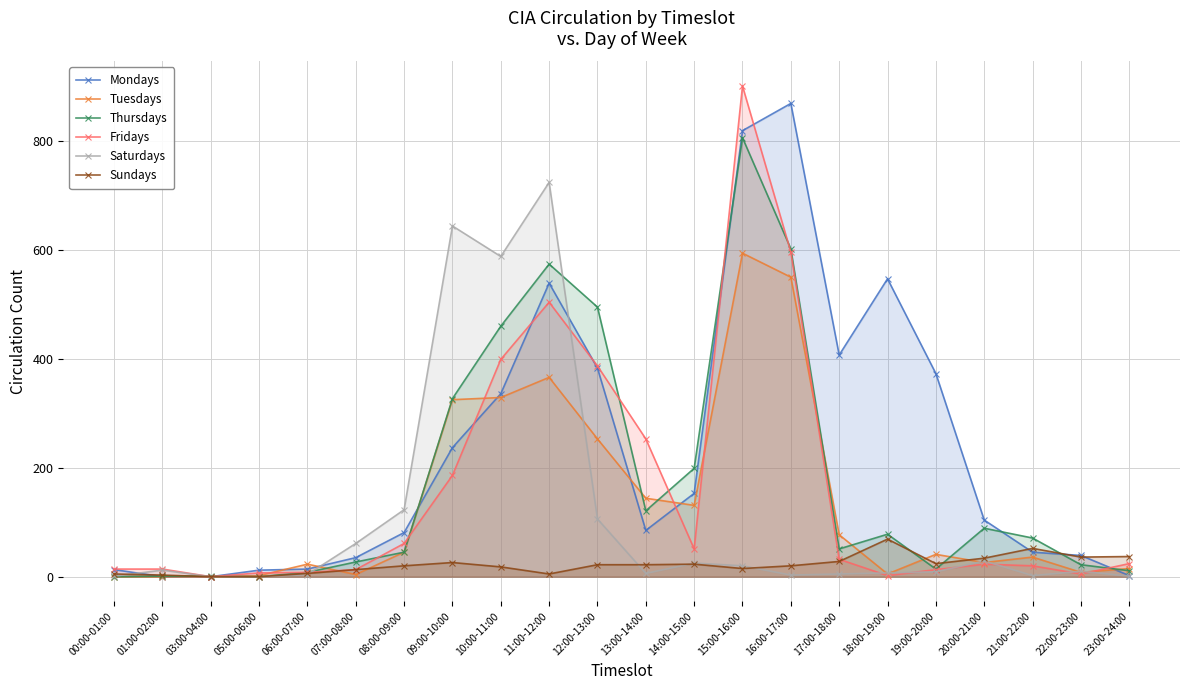

Reading left to right, extract all data points from this chart.

Mondays: 13	0	0	12	14	35	81	237	336	539	383	85	153	819	869	407	547	373	104	45	39	2
Tuesdays: 0	0	0	2	23	4	45	325	329	366	253	144	131	594	550	77	5	41	26	36	8	15
Thursdays: 0	1	1	0	8	27	45	327	460	574	495	121	199	806	602	51	78	14	89	71	22	11
Fridays: 14	14	0	7	8	13	61	186	399	504	387	253	51	901	596	32	2	13	23	20	5	24
Saturdays: 1	12	0	0	4	61	123	644	588	724	106	6	25	20	3	5	7	9	29	2	10	1
Sundays: 5	3	0	0	6	13	20	26	18	5	22	22	23	15	20	28	69	24	34	52	36	37